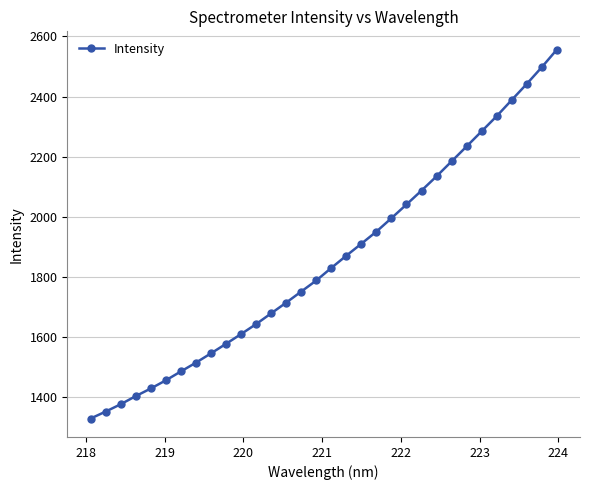

What is the average value?

1856.5